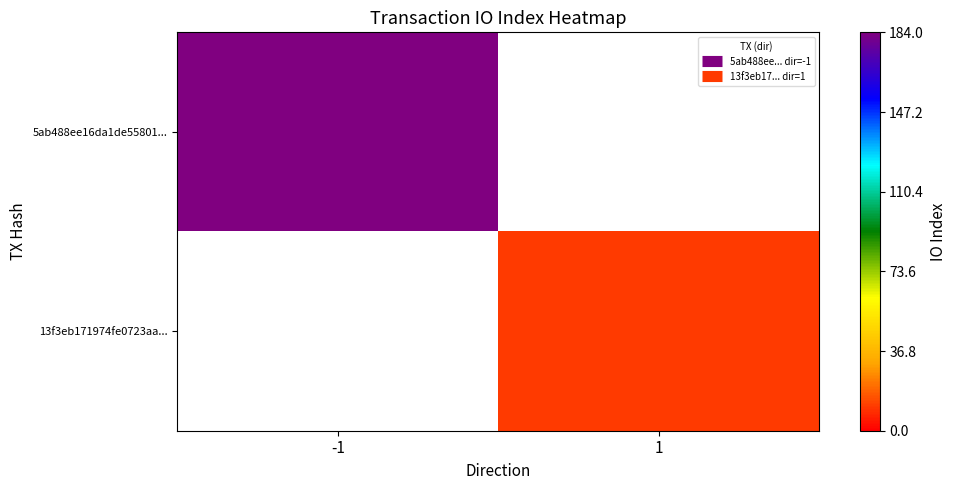

Which has a higher value, -1 or 1?

1